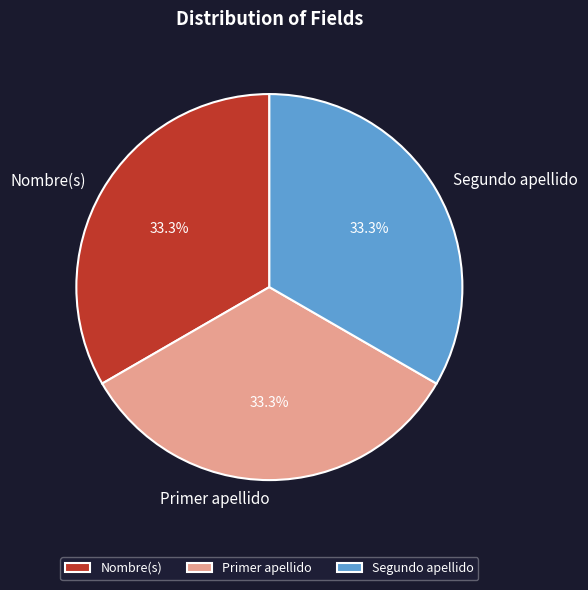

Approximately how many times larger is the value at Nombre(s) compared to Primer apellido?

1.0